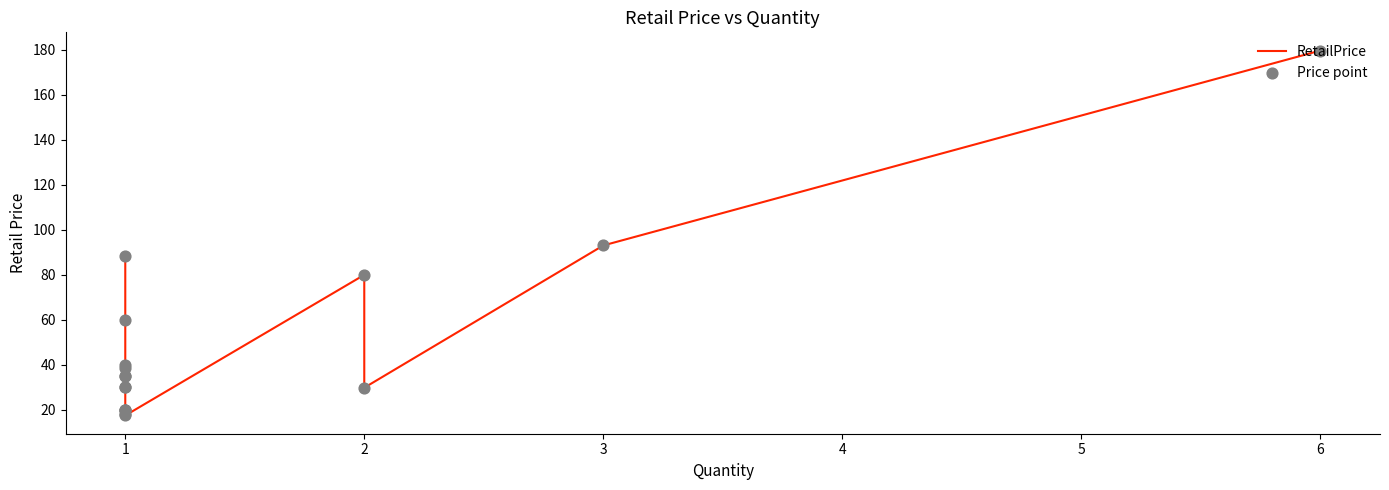

What are all the series names shown in the legend?

RetailPrice, Price point